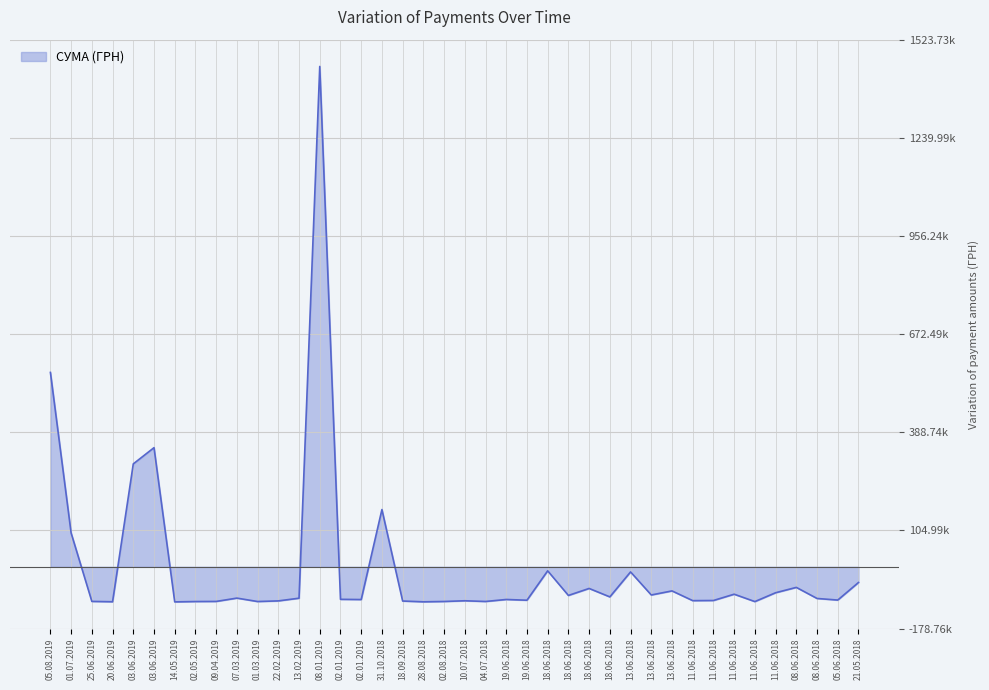

At which label is the value closest to 672486?

05.08.2019